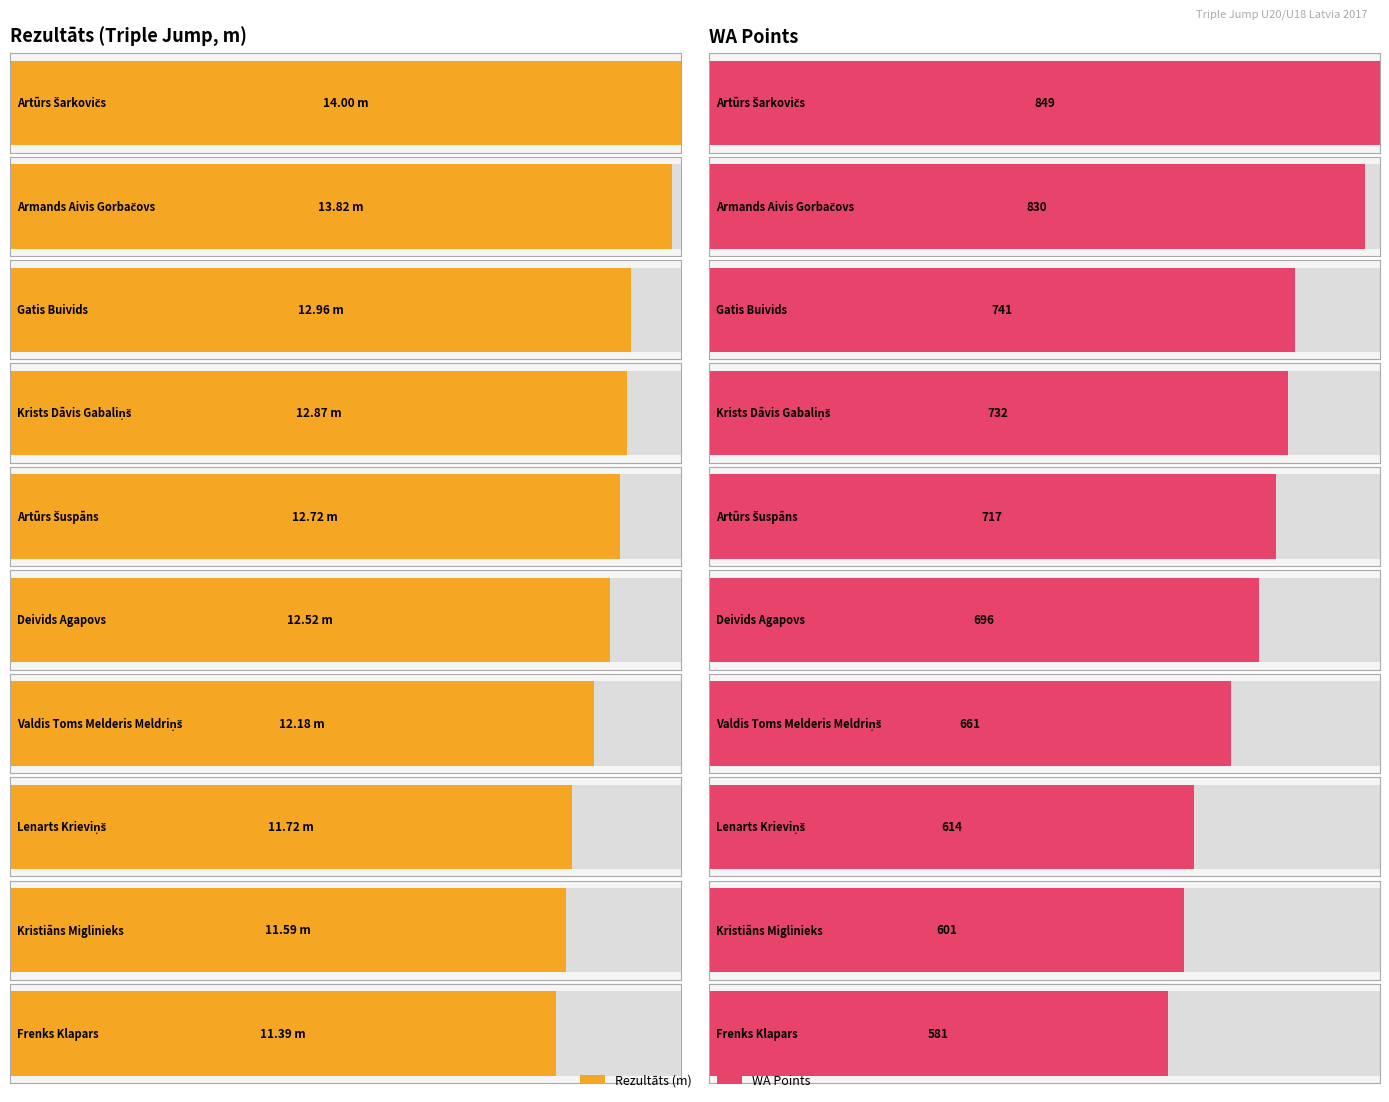

At which category is the sum across all series the highest?

Artūrs Šarkovičs